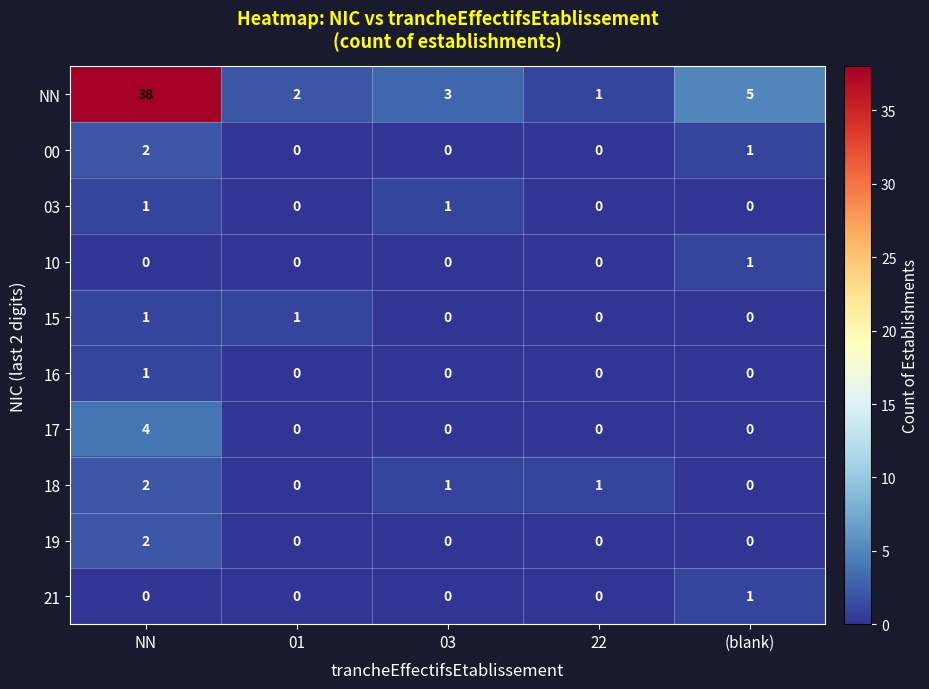

At how many categories does at least one series exceed 30?

1